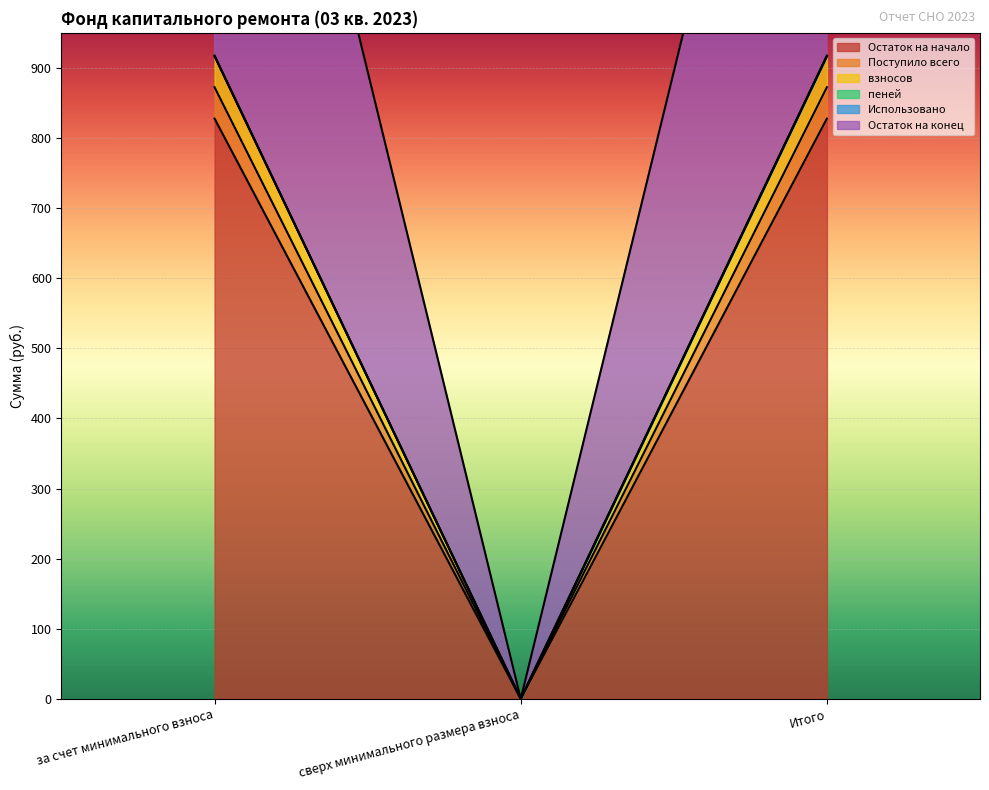

What is the difference between the пеней values at за счет минимального взноса and сверх минимального размера взноса?

872.4